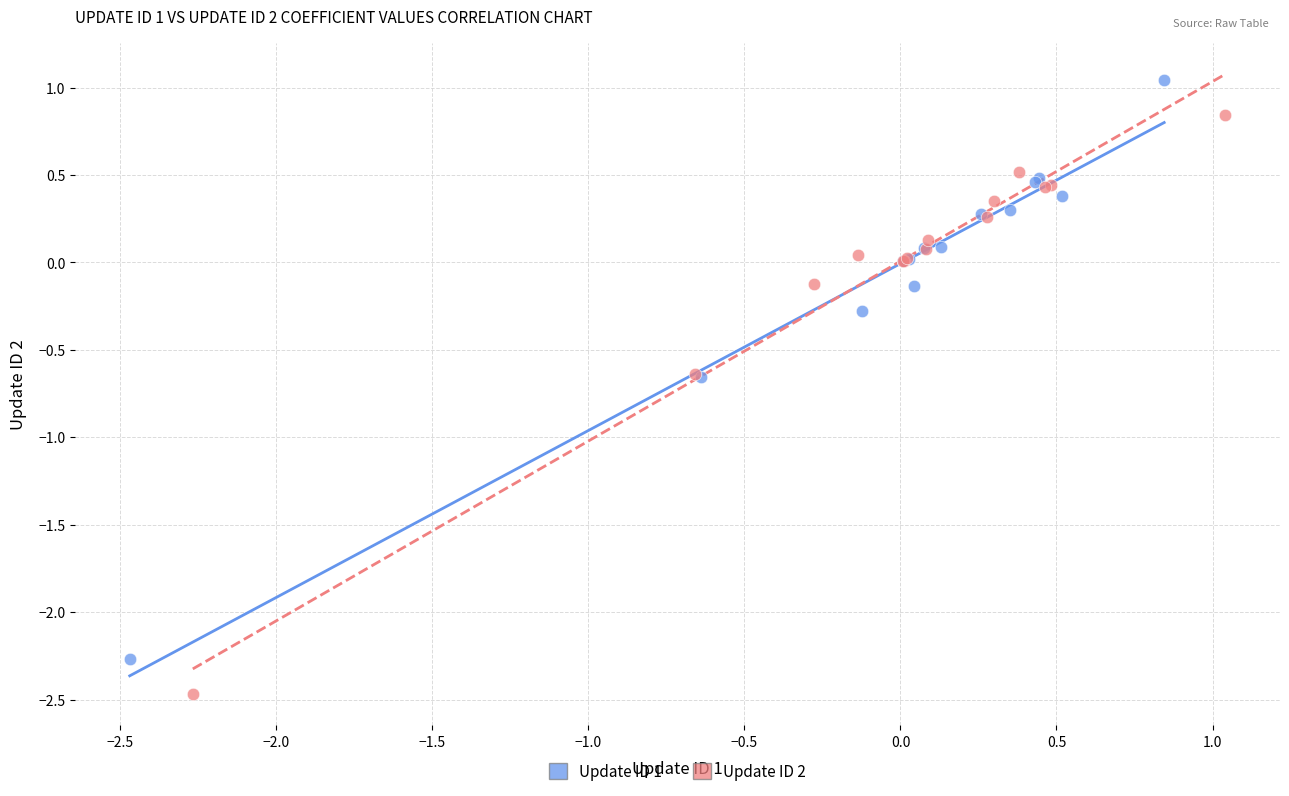

Which series has the largest Y range (max minus min)?

Update ID 2